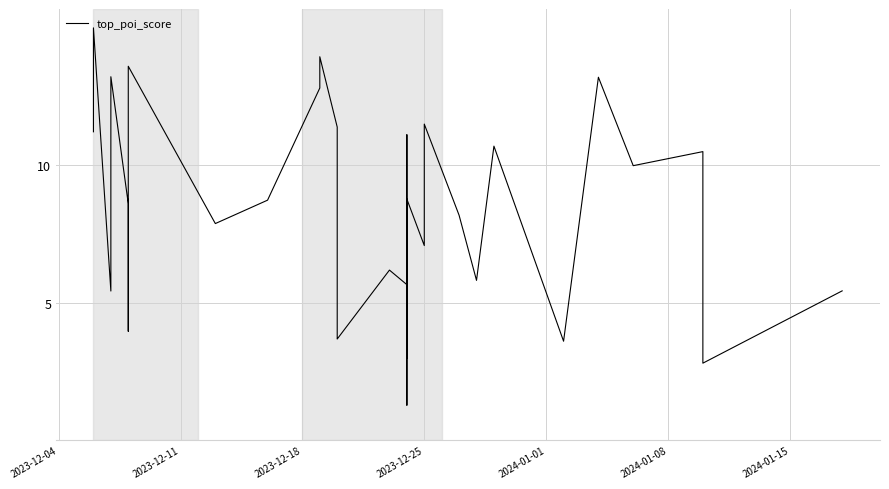

The value at 34 is 18.4. True or false?

False